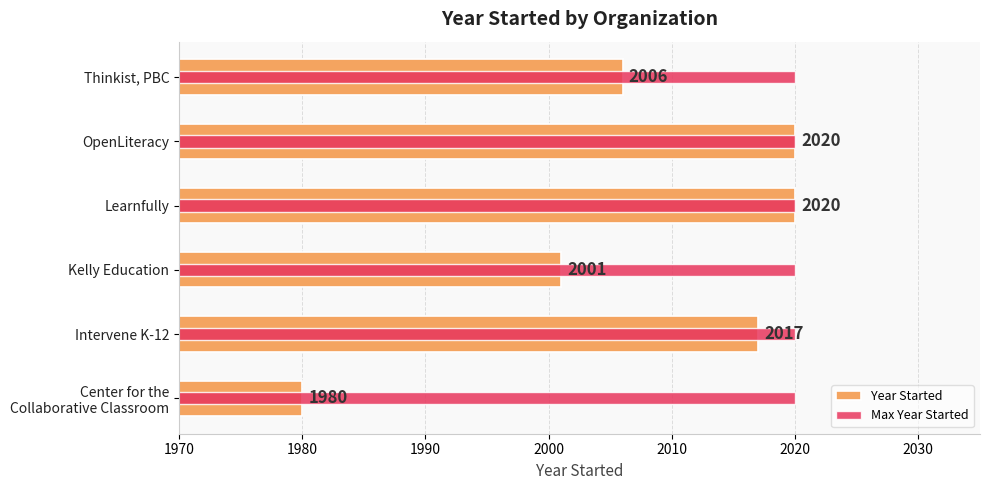

Rank the series at 1990 from highest to lowest value.

Year Started, Max Year Started